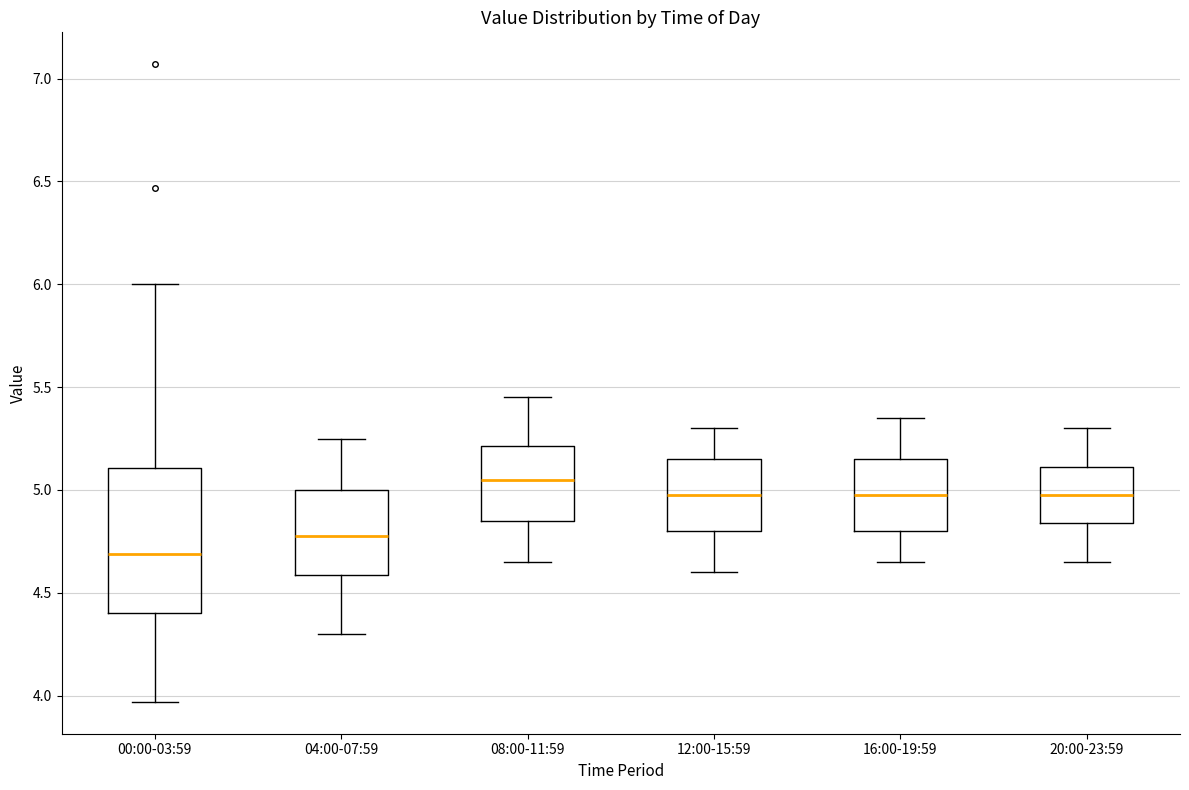

Reading left to right, transcribe this box plot: for each box, give where its median line is, the range the box spans, and where its two whiskers end, as read against the y-axis. The values are not printed on the chart, so give them approximately, as read against the axis.

00:00-03:59: median 4.70, box 4.40 to 5.10, whiskers 3.95 to 6.00
04:00-07:59: median 4.80, box 4.60 to 5.00, whiskers 4.30 to 5.25
08:00-11:59: median 5.05, box 4.85 to 5.20, whiskers 4.65 to 5.45
12:00-15:59: median 5.00, box 4.80 to 5.15, whiskers 4.60 to 5.30
16:00-19:59: median 5.00, box 4.80 to 5.15, whiskers 4.65 to 5.35
20:00-23:59: median 5.00, box 4.85 to 5.10, whiskers 4.65 to 5.30